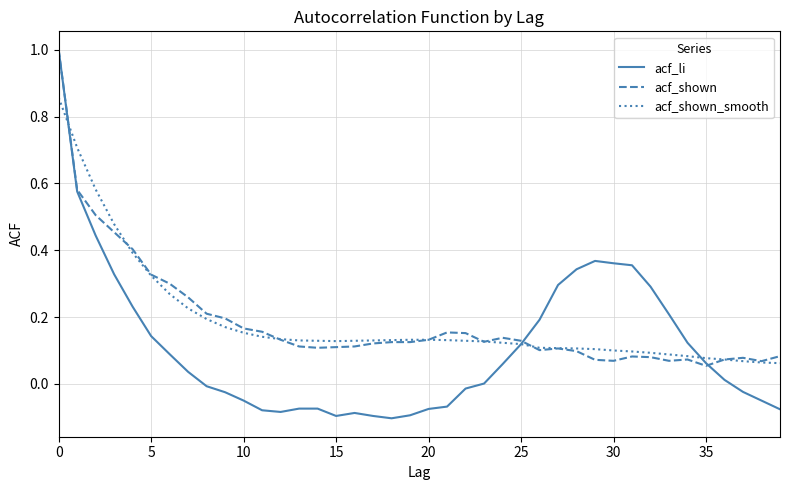

What is the maximum value shown in the chart?

1.0